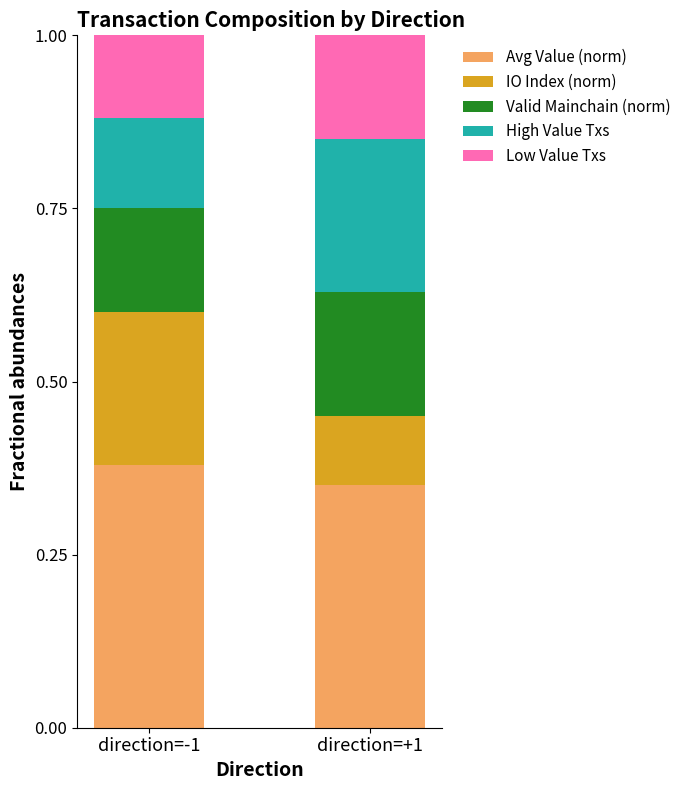

Which category has the lowest value in the Avg Value (norm) series?

direction=+1